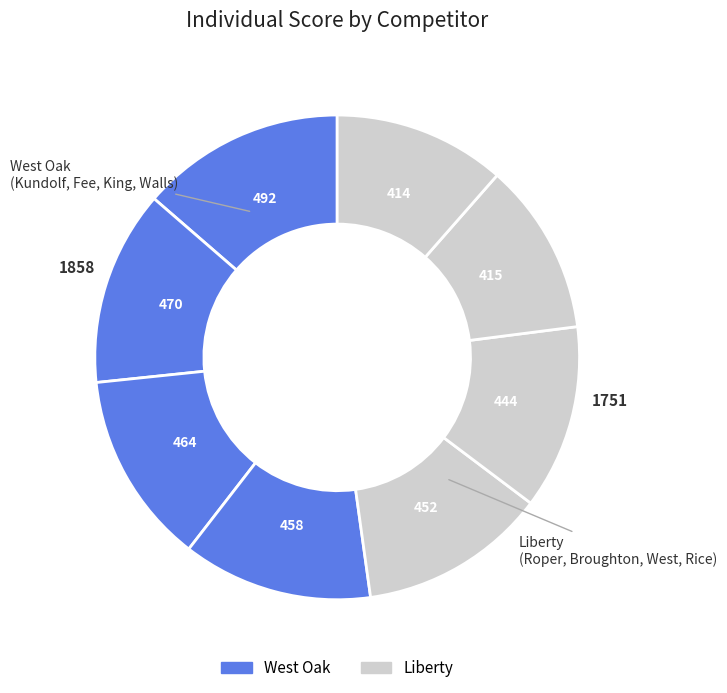

Count the number of slices in the pie.

8